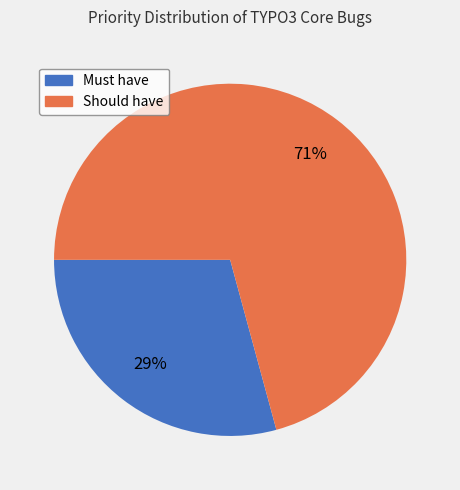

Does any single category account for the majority?

Yes